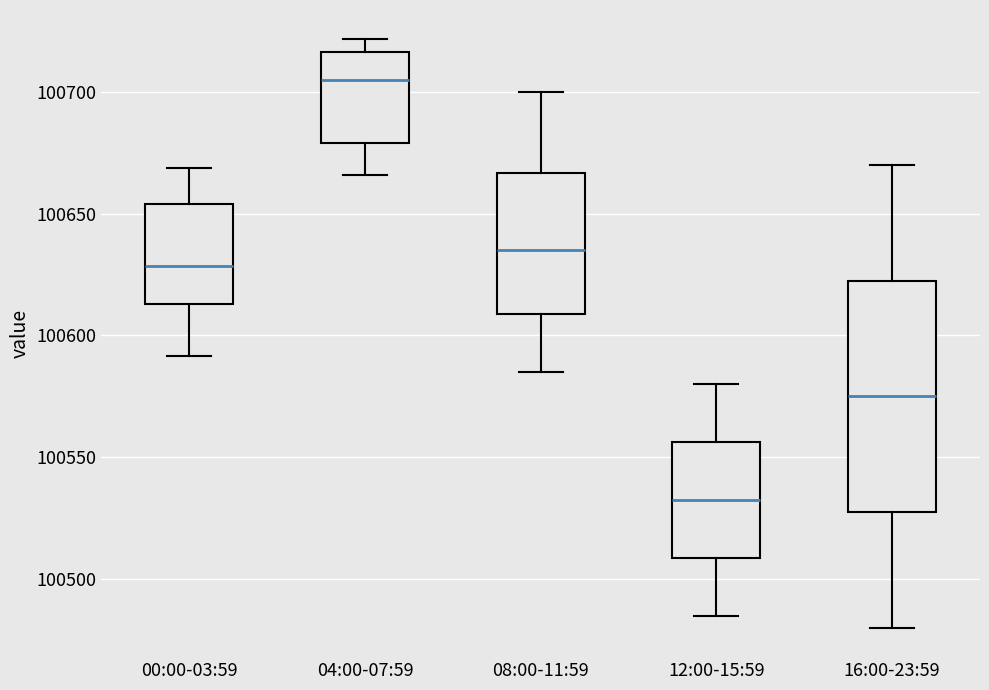

Where is the upper edge of the box for 16:00-23:59 on the y-axis? The values are not printed on the chart, so give them approximately, as read against the axis.

100625